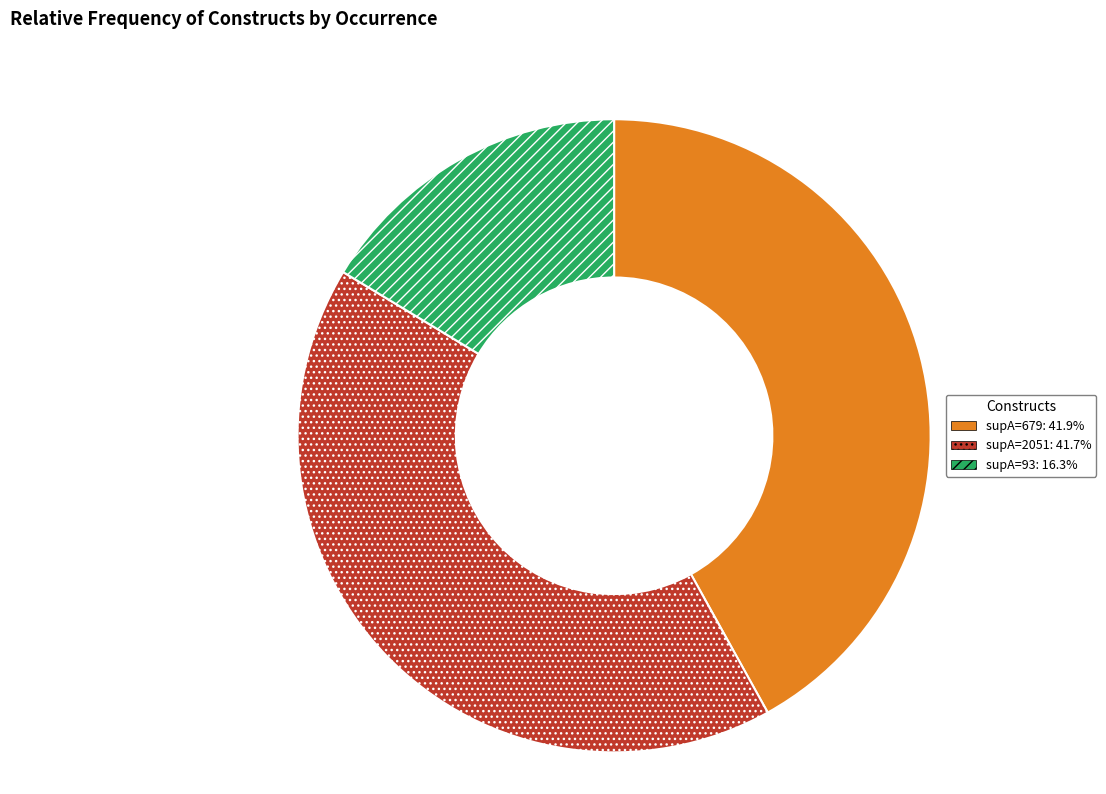

Does any single category account for the majority?

No